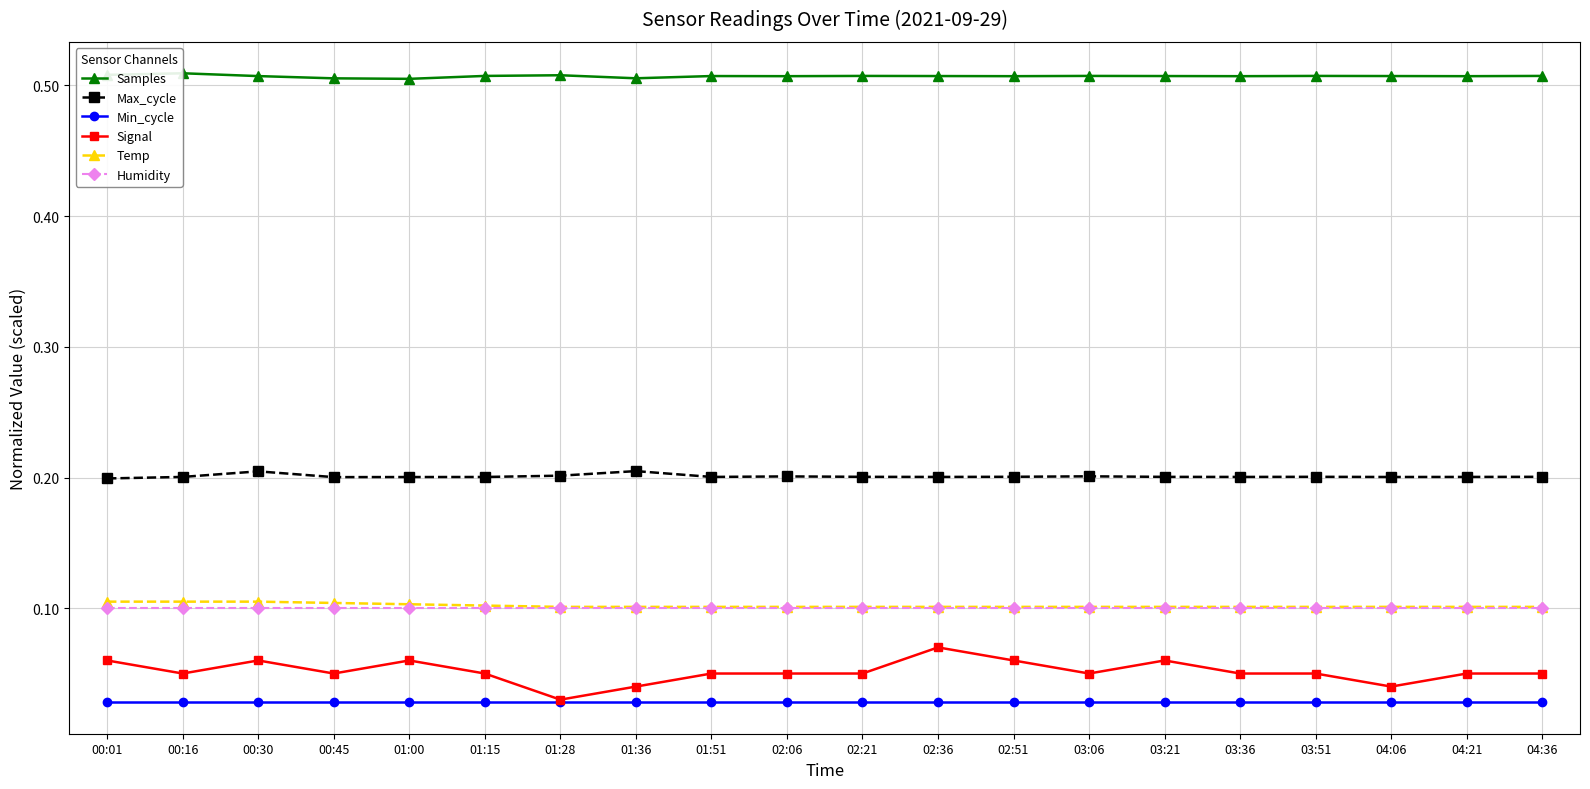

How many categories are shown in the chart?

20